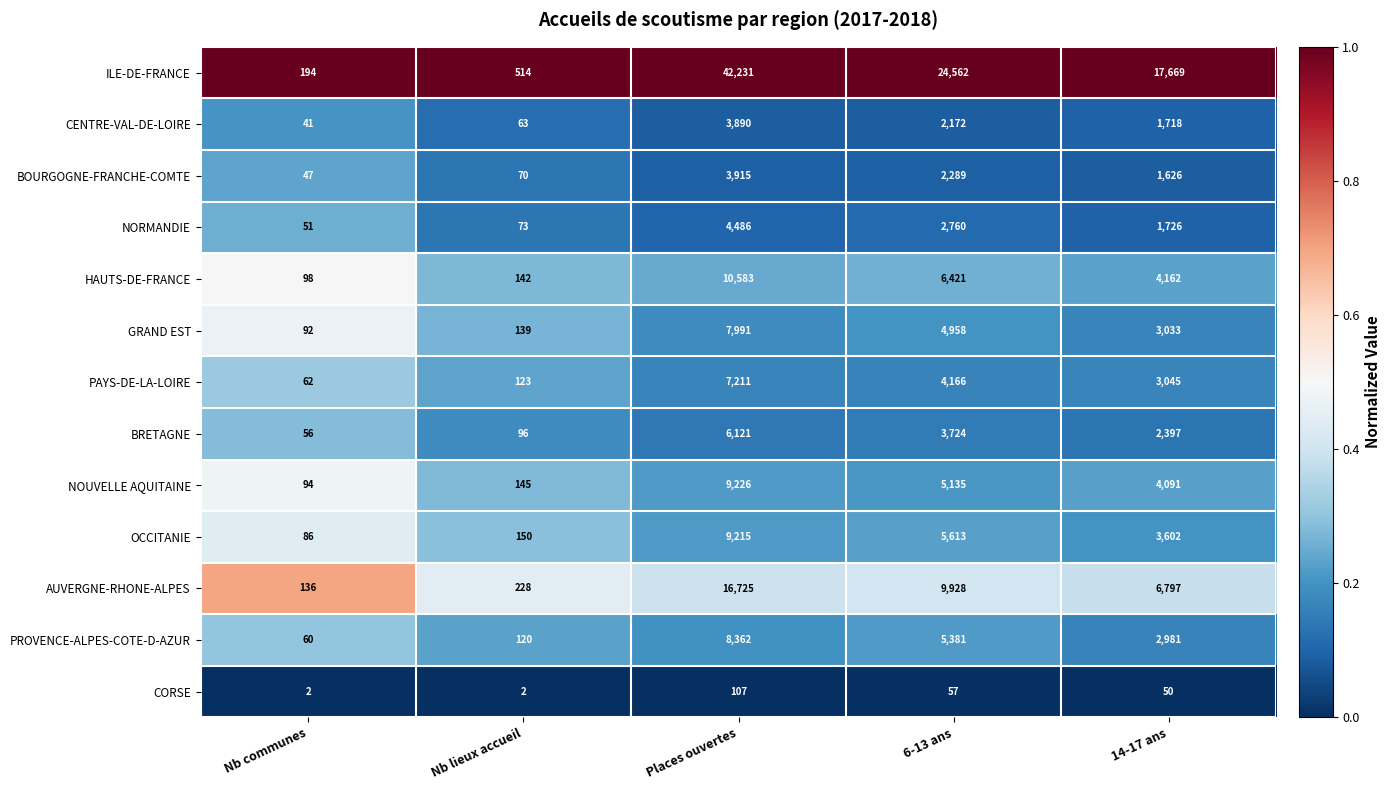

What is the total value across all series at Nb lieux accueil?

1865